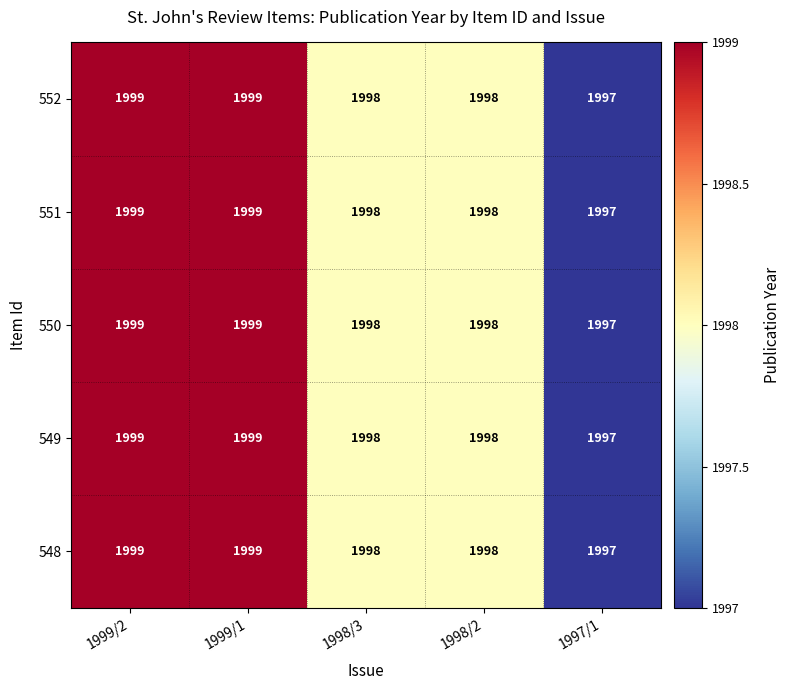

True or false: 549 has a value of 2664 at 1999/1.

False